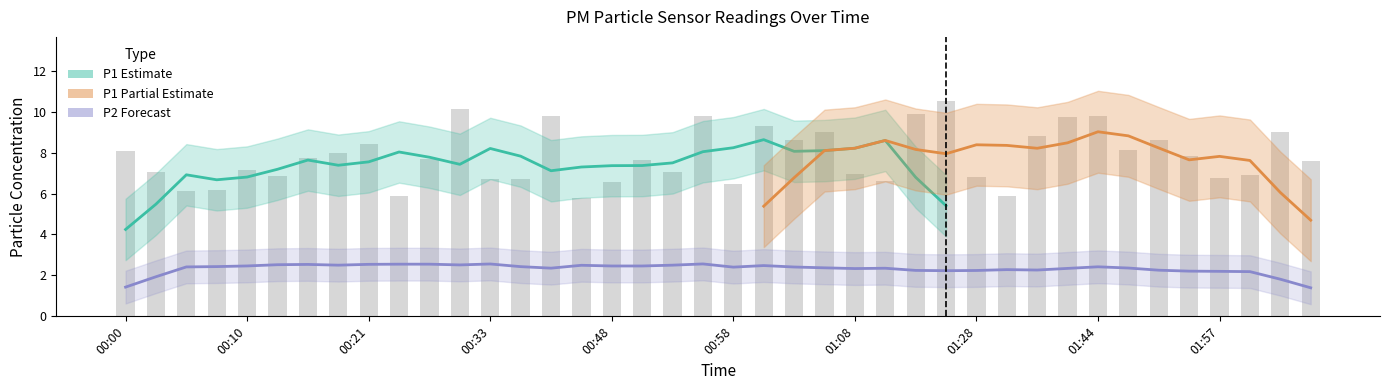

What is the greatest value displayed?

10.5